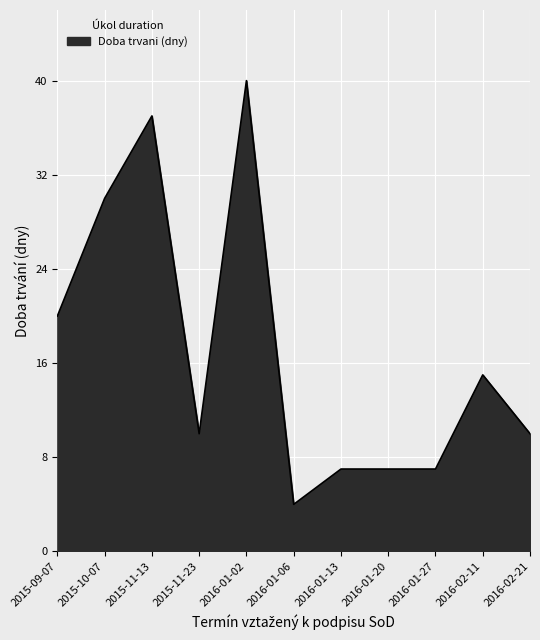

What is the difference between the maximum and minimum values?

36